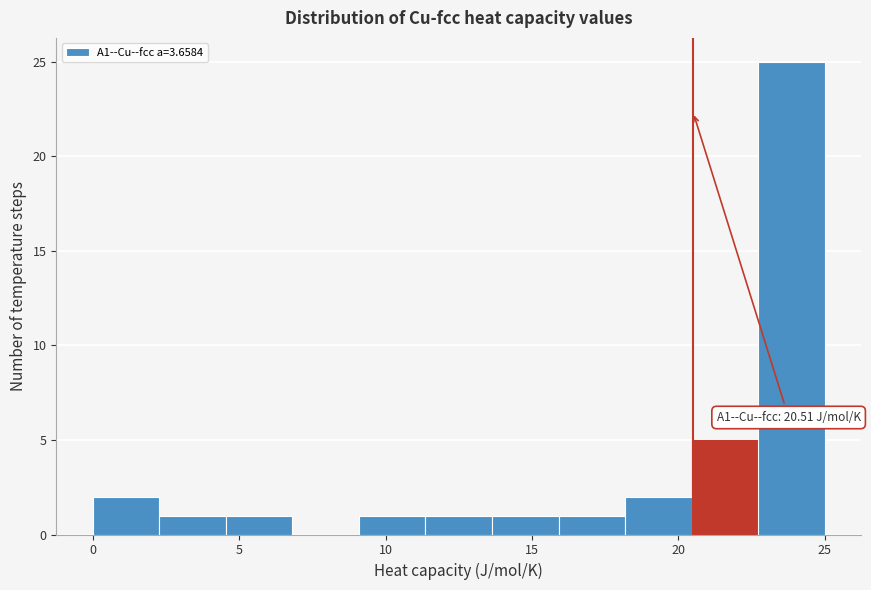

Which range on the x-axis has the tallest bar?

22.5 to 25.0